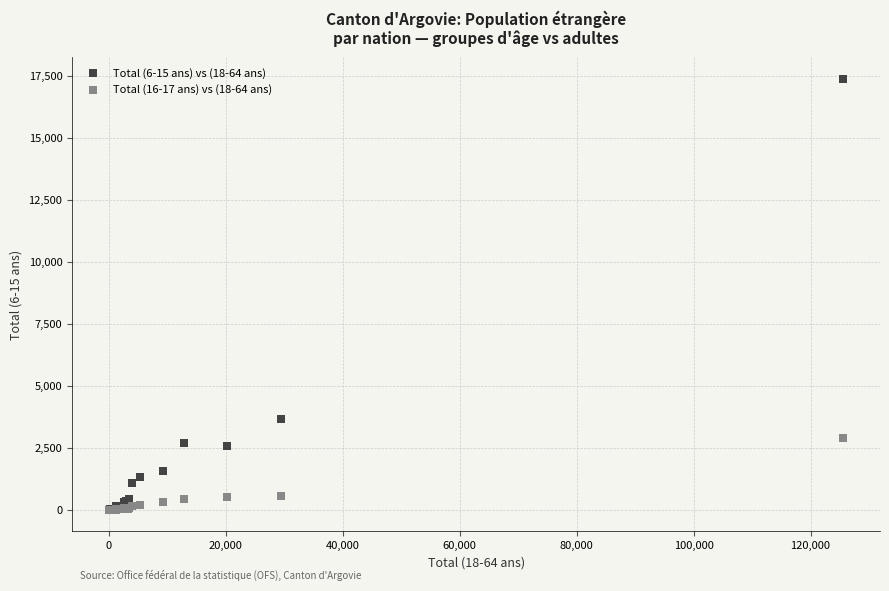

Across all series, what Y value is closest to 8690?

3683